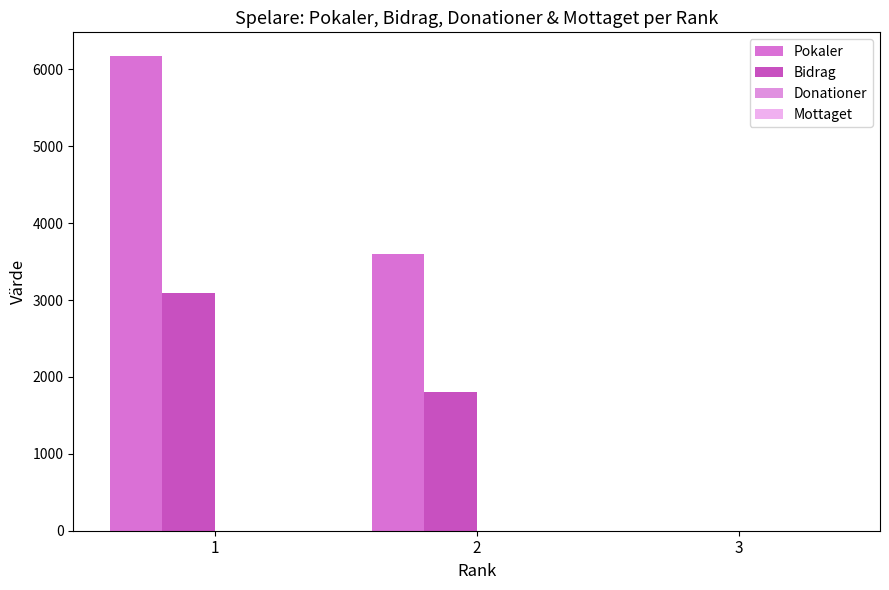

Reading right to left, list all the values displayed in this chart.

Pokaler: 0	3596	6174
Bidrag: 0	1798	3087
Donationer: 0	0	0
Mottaget: 0	0	0